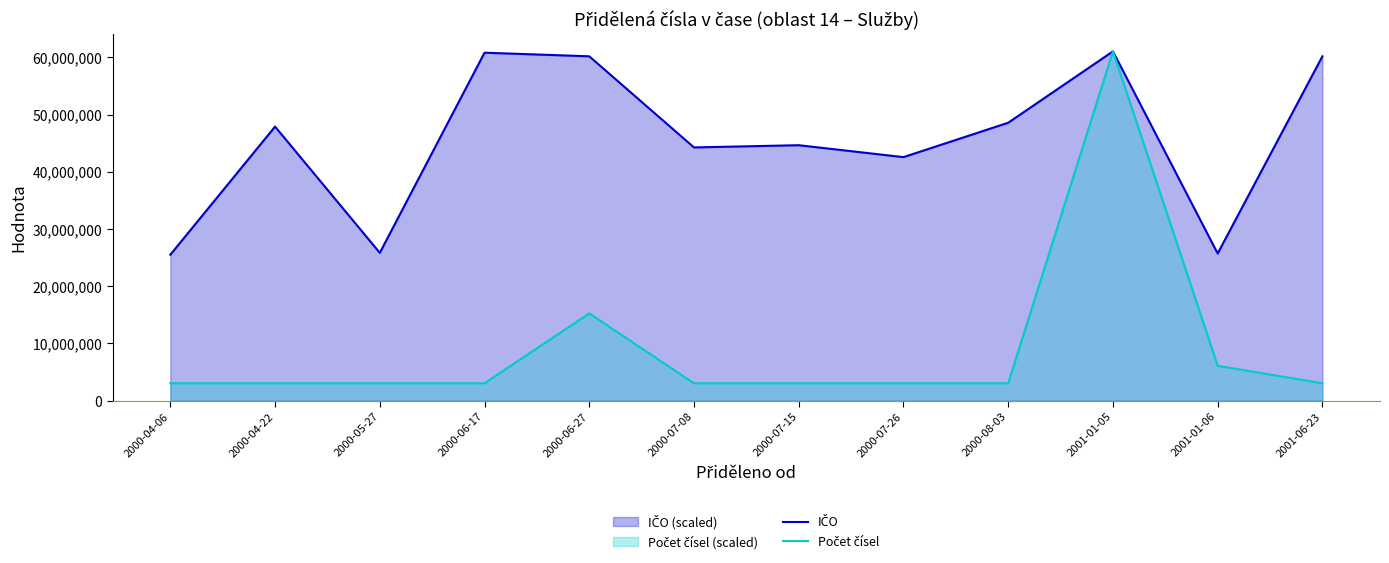

What is the total value across all series at 2000-07-08?

47320962.2